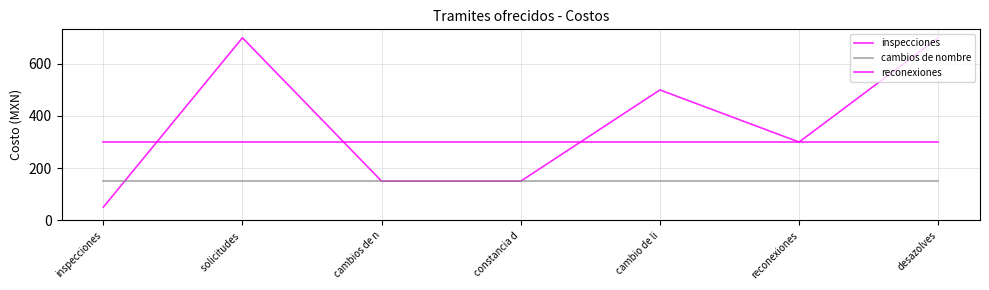

At which label does cambios de nombre reach its peak?

inspecciones